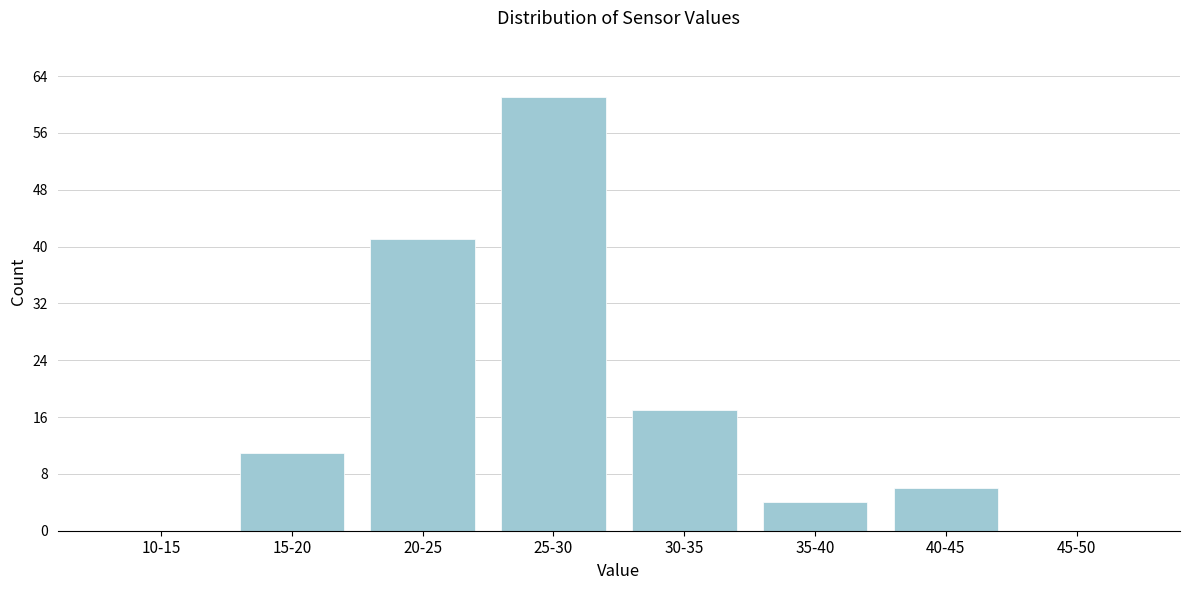

Reading right to left, extract all data points from this chart.

45-50=0	40-45=6	35-40=4	30-35=17	25-30=61	20-25=41	15-20=11	10-15=0